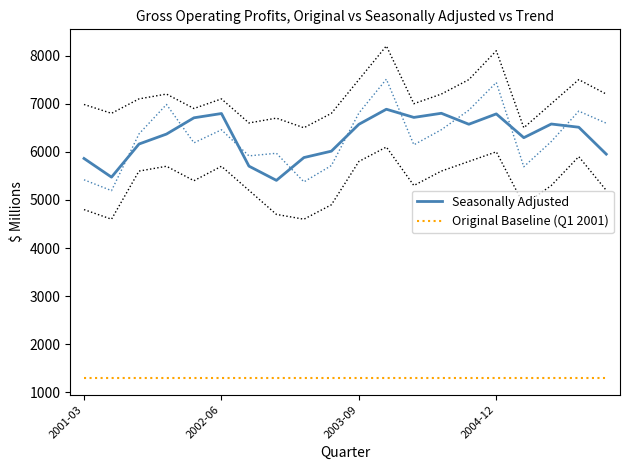

Reading left to right, what are all the values shown in this chart?

Seasonally Adjusted: 5862	5474	6162	6369	6707	6796	5703	5407	5881	6014	6572	6885	6715	6801	6573	6788	6294	6578	6511	5952
Original Baseline (Q1 2001): 1300	1300	1300	1300	1300	1300	1300	1300	1300	1300	1300	1300	1300	1300	1300	1300	1300	1300	1300	1300